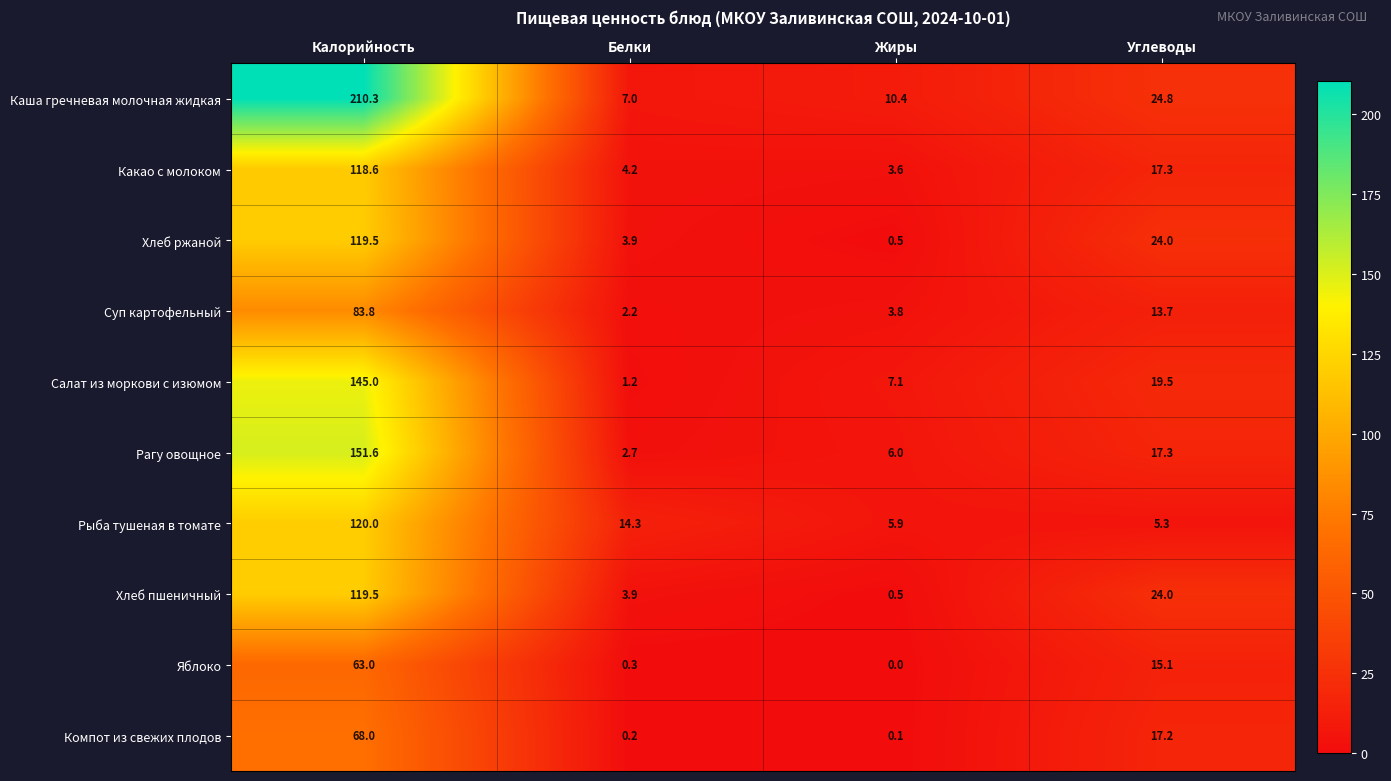

What is the lowest value of the Хлеб ржаной series?

0.5